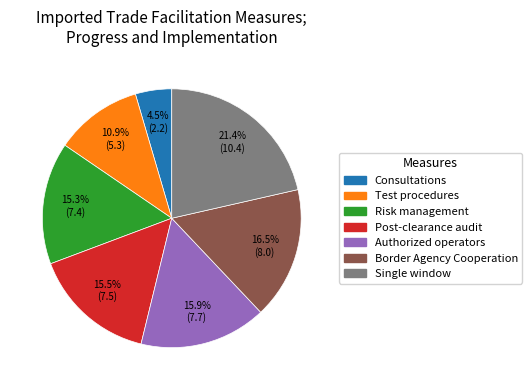

Is there any slice that represents more than half of the pie?

No